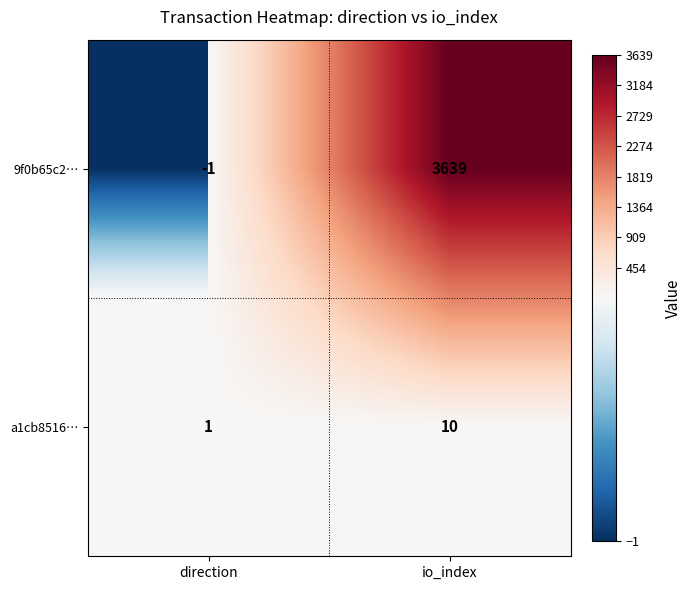

What is the difference between the a1cb8516… values at direction and io_index?

9